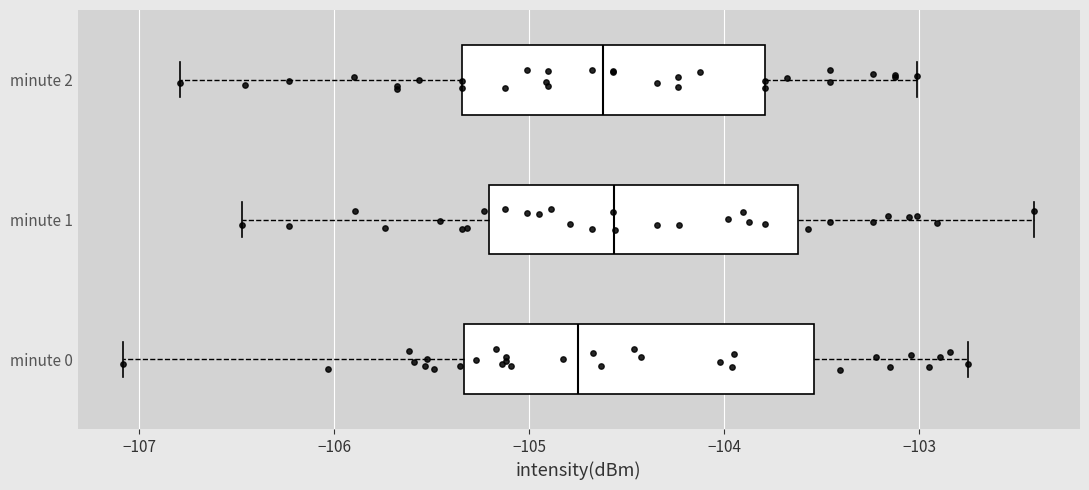

Where is the left edge of the box for minute 0 on the x-axis? The values are not printed on the chart, so give them approximately, as read against the axis.

-105.3